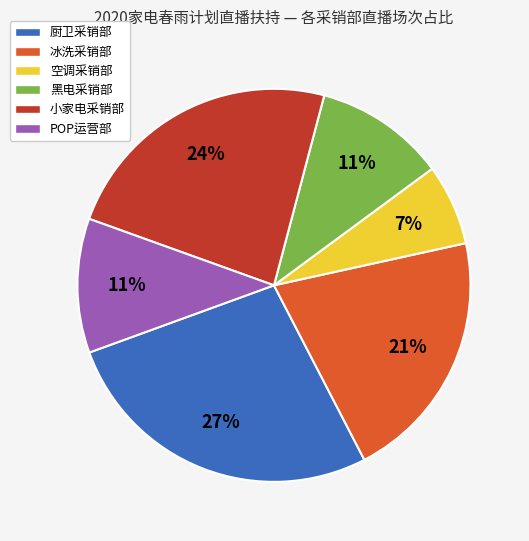

What is the largest slice in the pie chart?

厨卫采销部